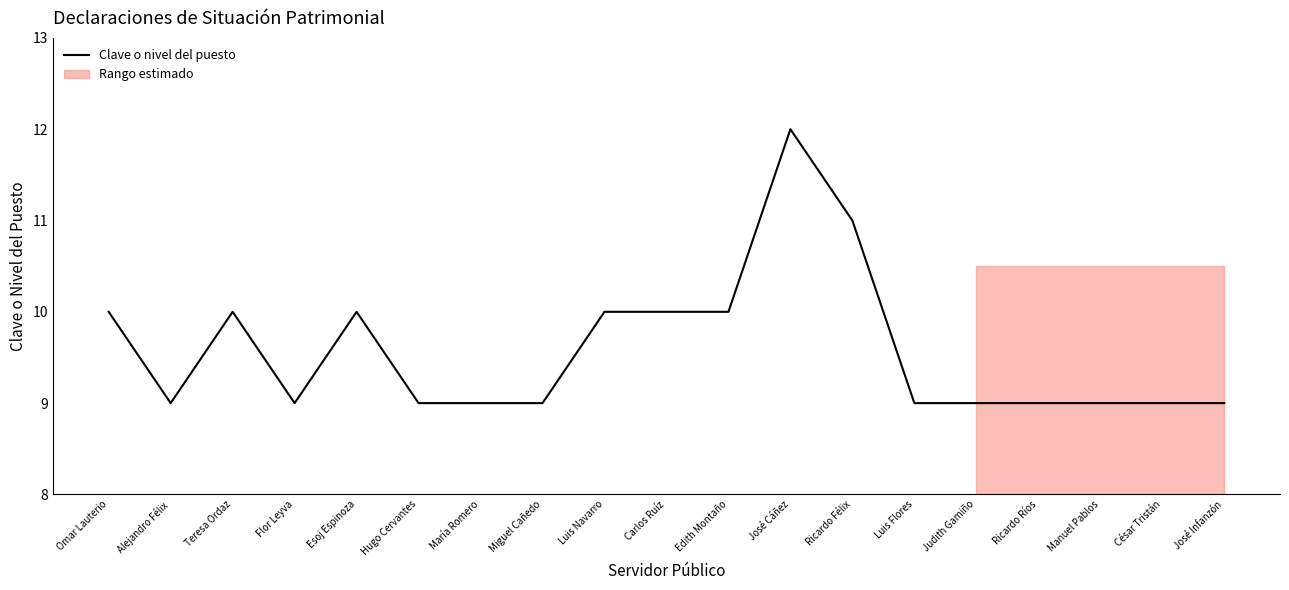

Is it true that the value at Flor Leyva is 9?

True